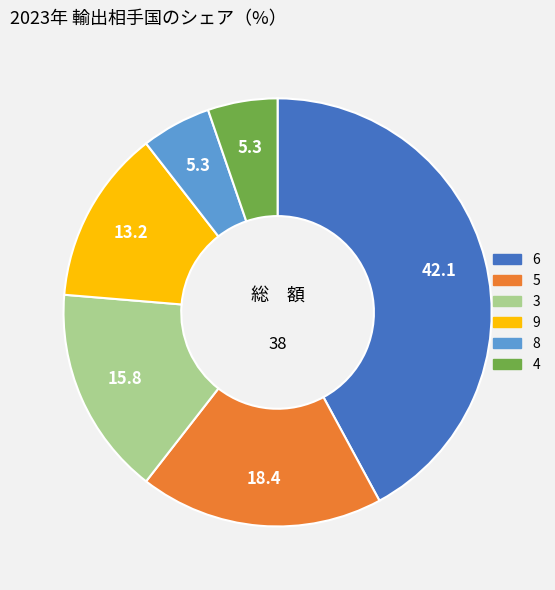

Is there a majority slice in this chart?

No